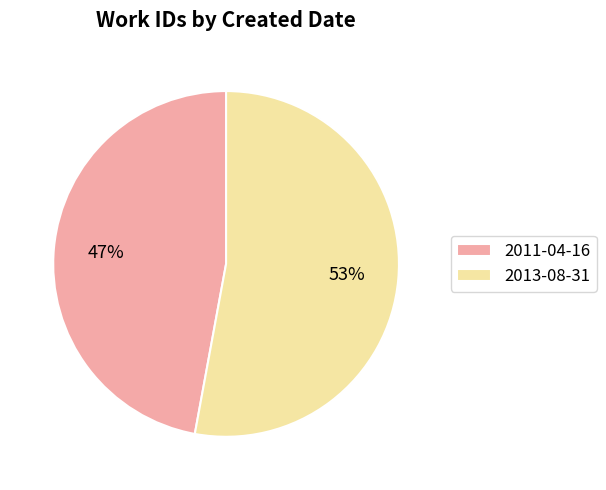

Combined, do 2013-08-31 and 2011-04-16 account for over 50%?

Yes